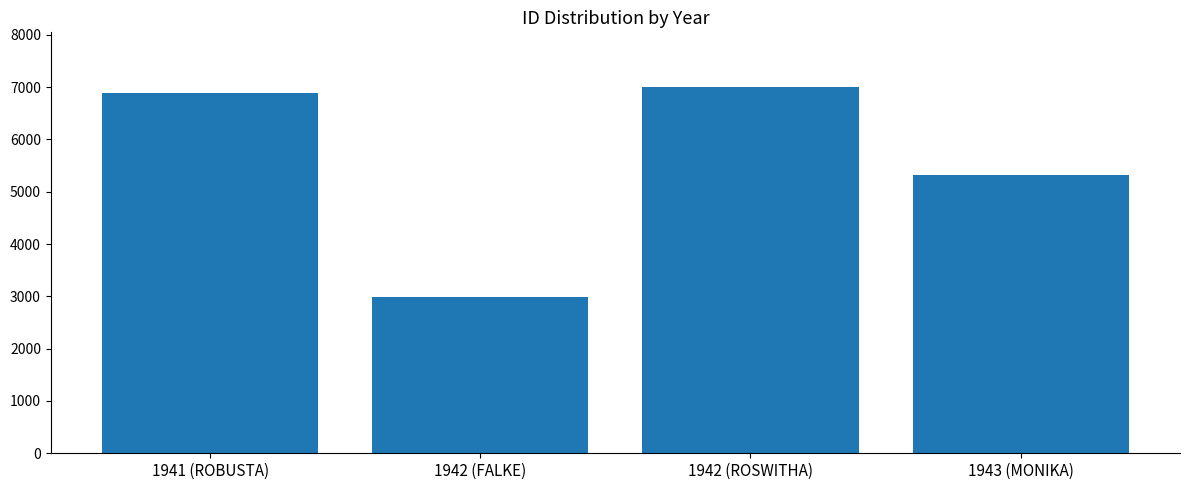

What is the smallest value displayed?

2996